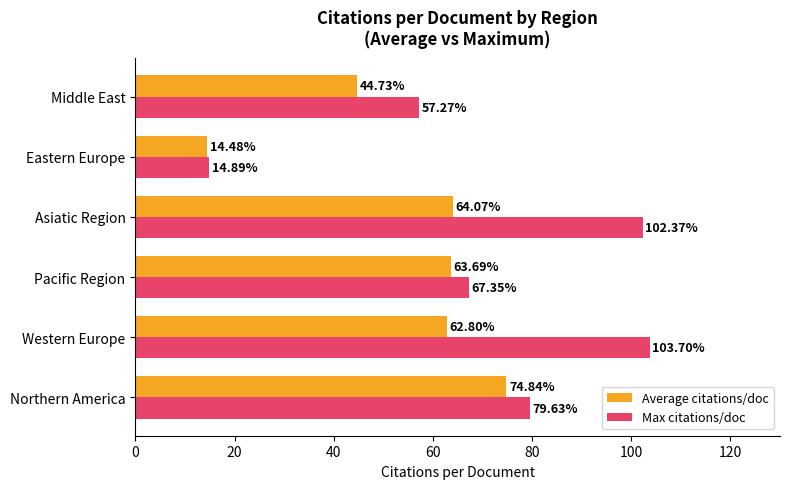

At which label does Average citations/doc reach its peak?

Northern America